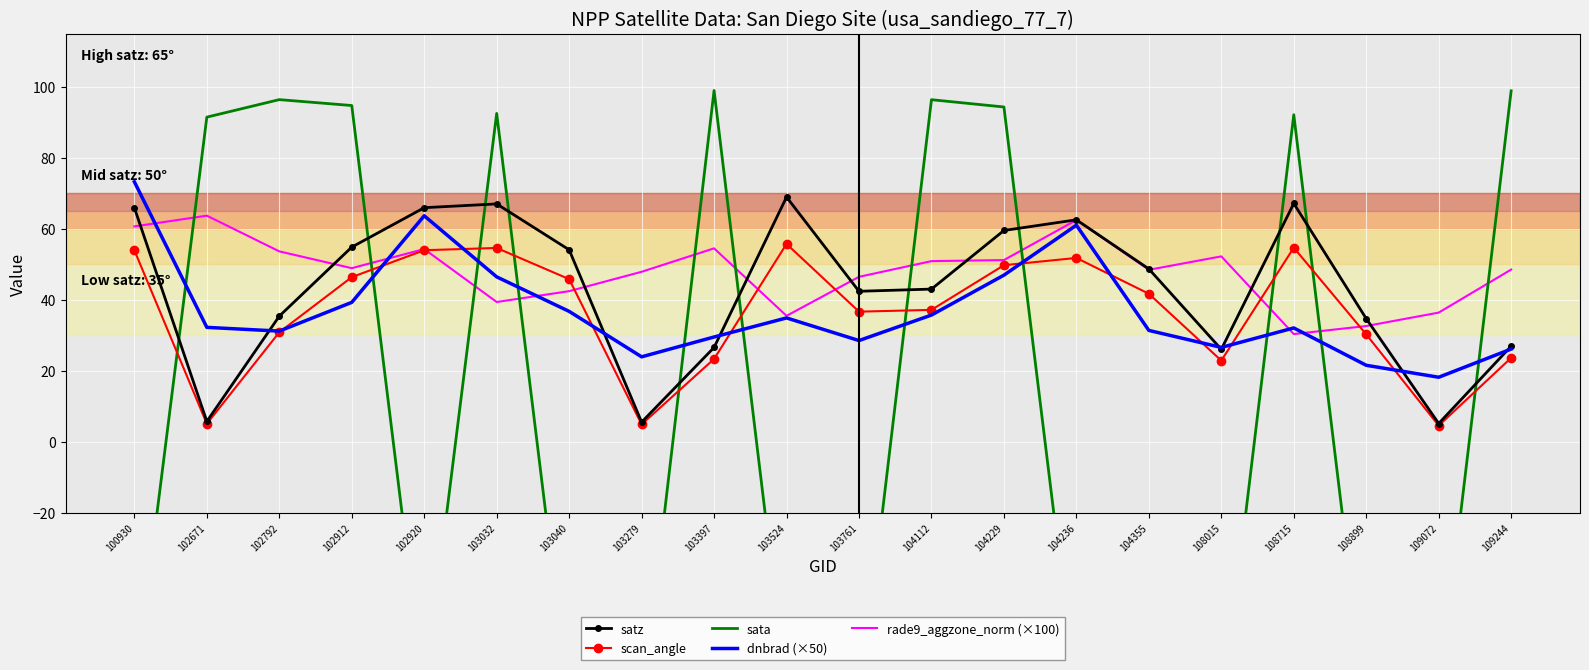

Which series has the widest spread of values?

sata